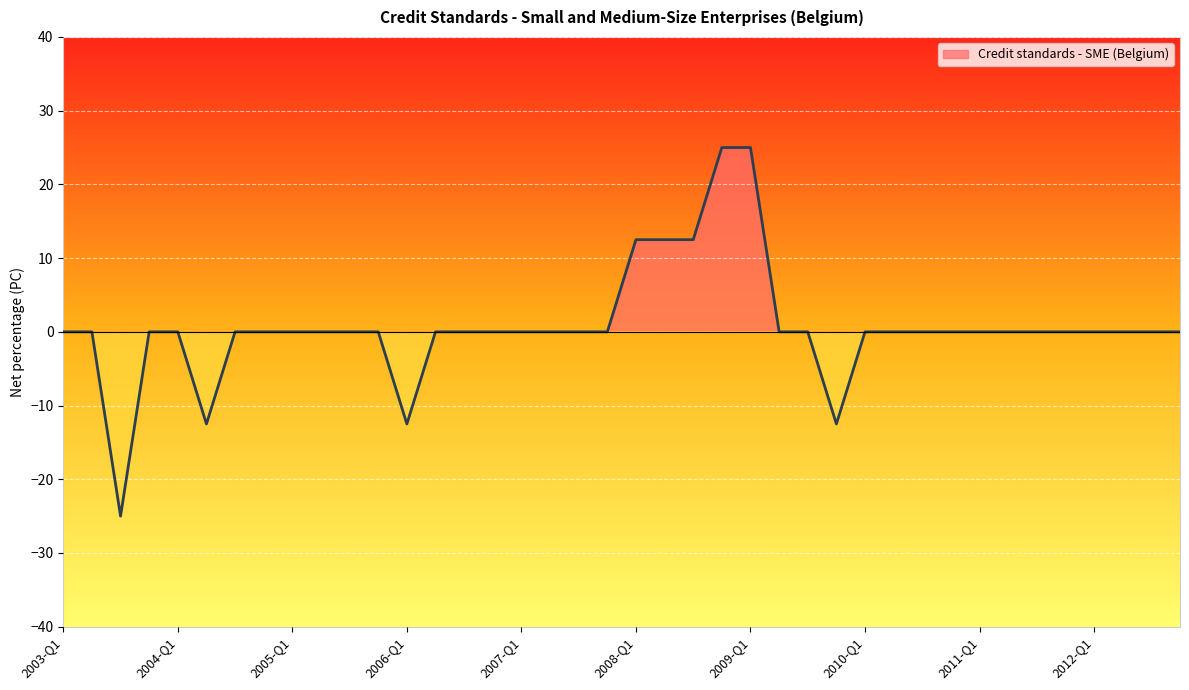

Is it true that the value at 2004-Q2 is -12.5?

True